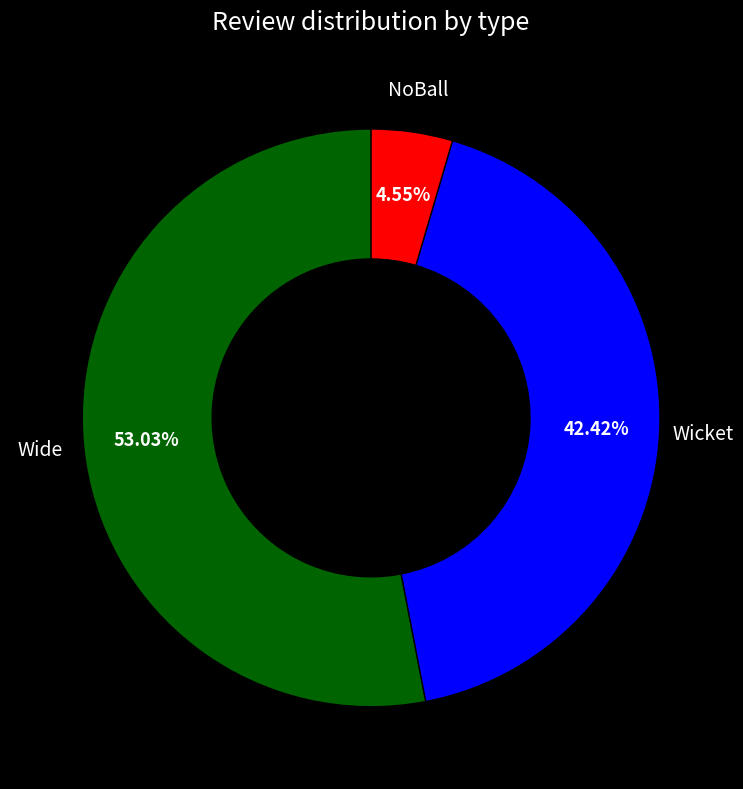

Does any single category account for the majority?

Yes